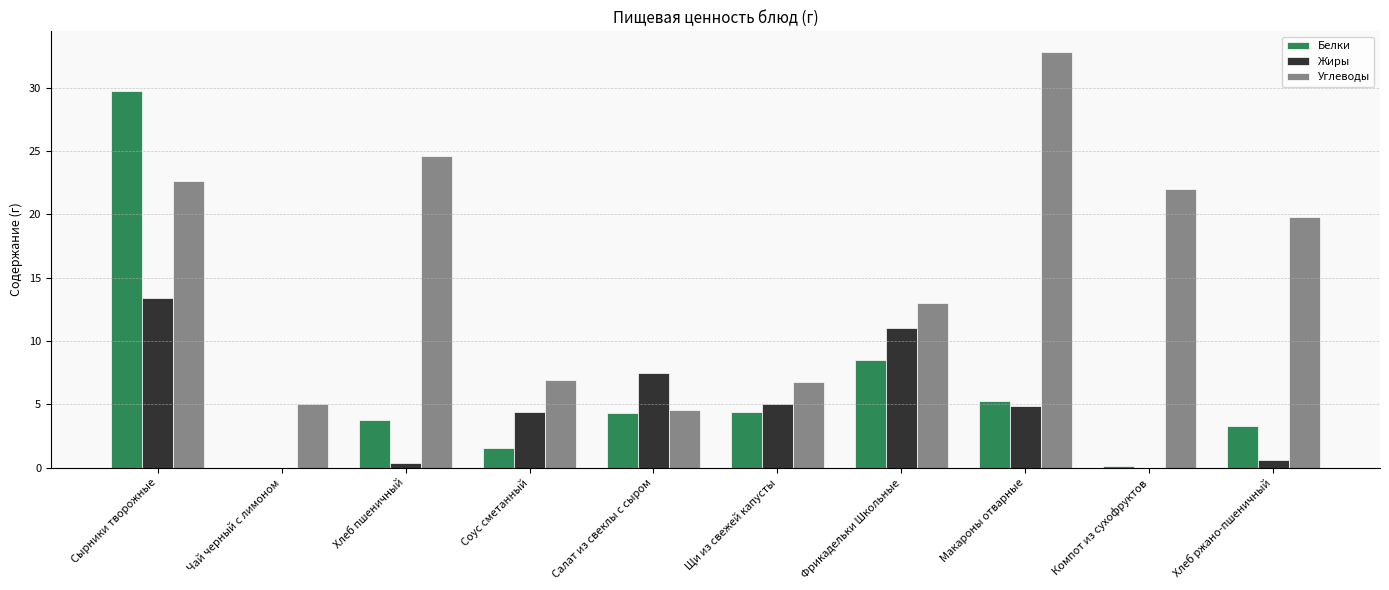

Are the bars horizontal?

No